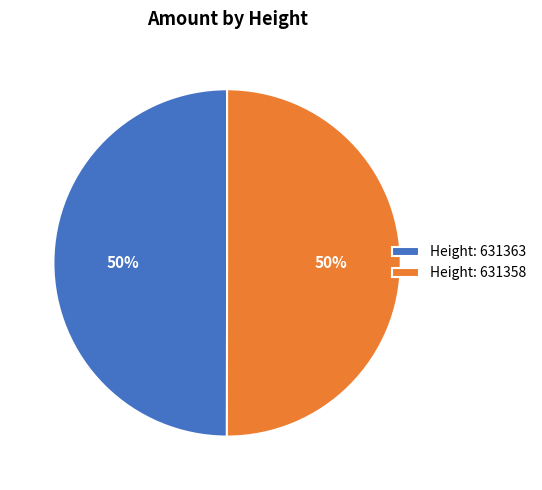

What is the ratio of the value at Height: 631358 to the value at Height: 631363?

1.0